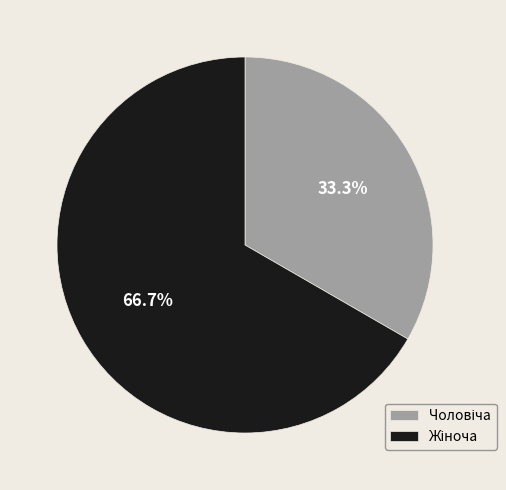

Is there any slice that represents more than half of the pie?

Yes